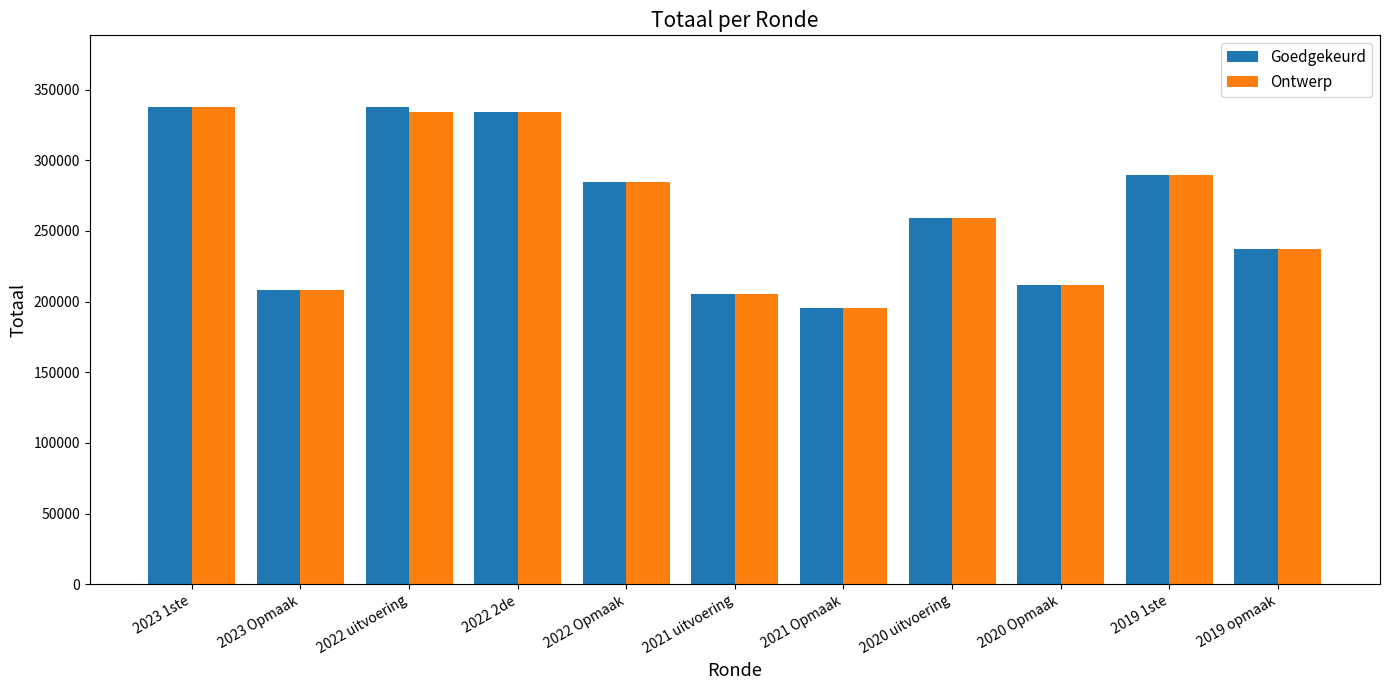

The Goedgekeurd series shows 520341 at 2022 2de. True or false?

False